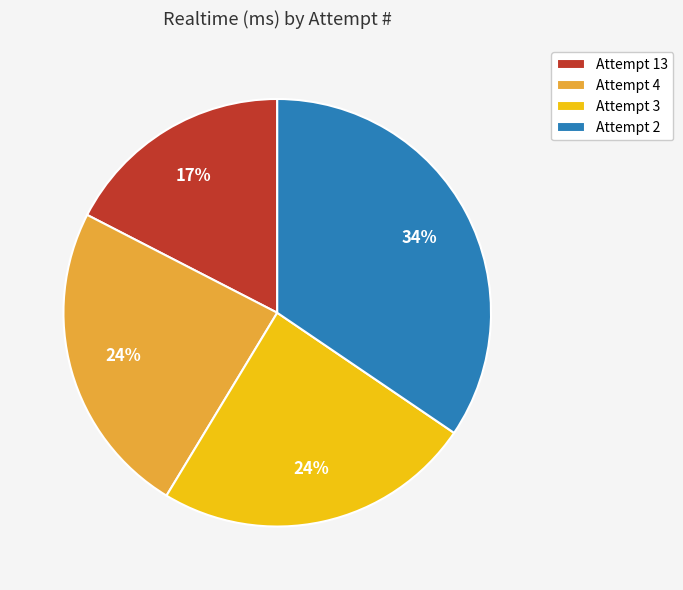

How many slices are in this pie chart?

4